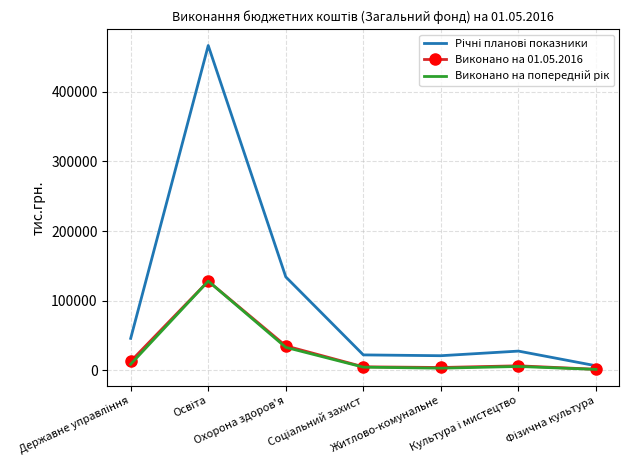

How many data points in Виконано на 01.05.2016 are less than 6625?

3